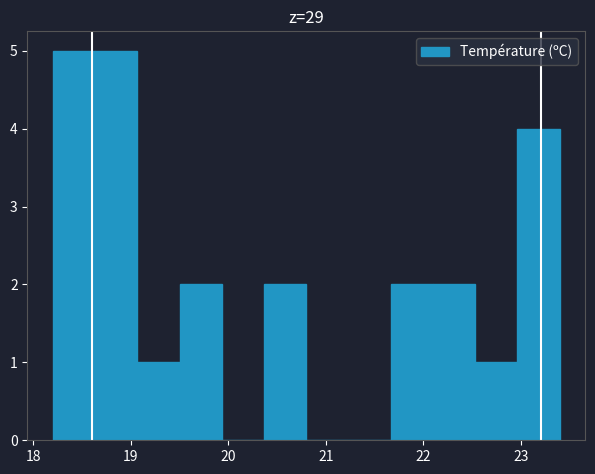

What is the height of the bar covering 18.6 to 19.1 on the x-axis? Neither the bar edges nor the heights are printed on the chart, so give them approximately, as read against the axes.

5